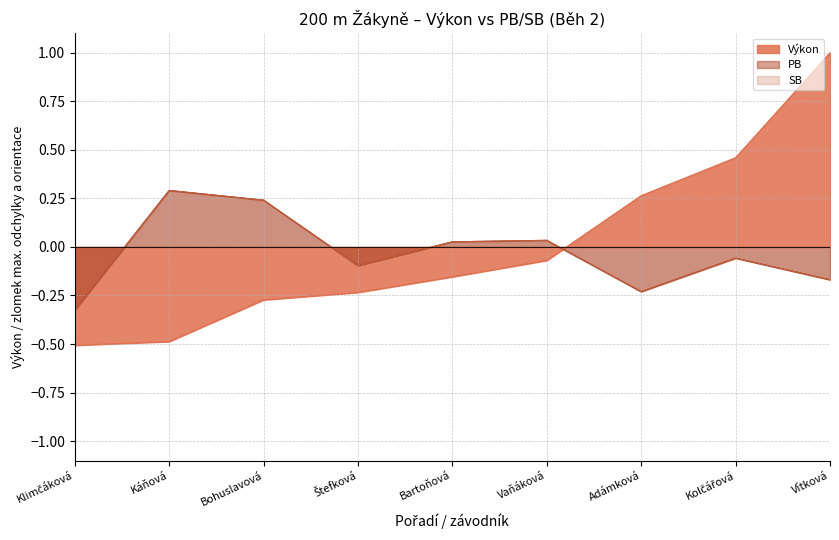

Reading left to right, transcribe all the data shown in this chart.

Výkon: -0.5	-0.5	-0.3	-0.2	-0.2	-0.1	0.3	0.5	1.0
PB: -0.3	0.3	0.2	-0.1	0.0	0.0	-0.2	-0.1	-0.2
SB: -0.3	0.3	0.2	-0.1	0.0	0.0	-0.2	-0.1	-0.2